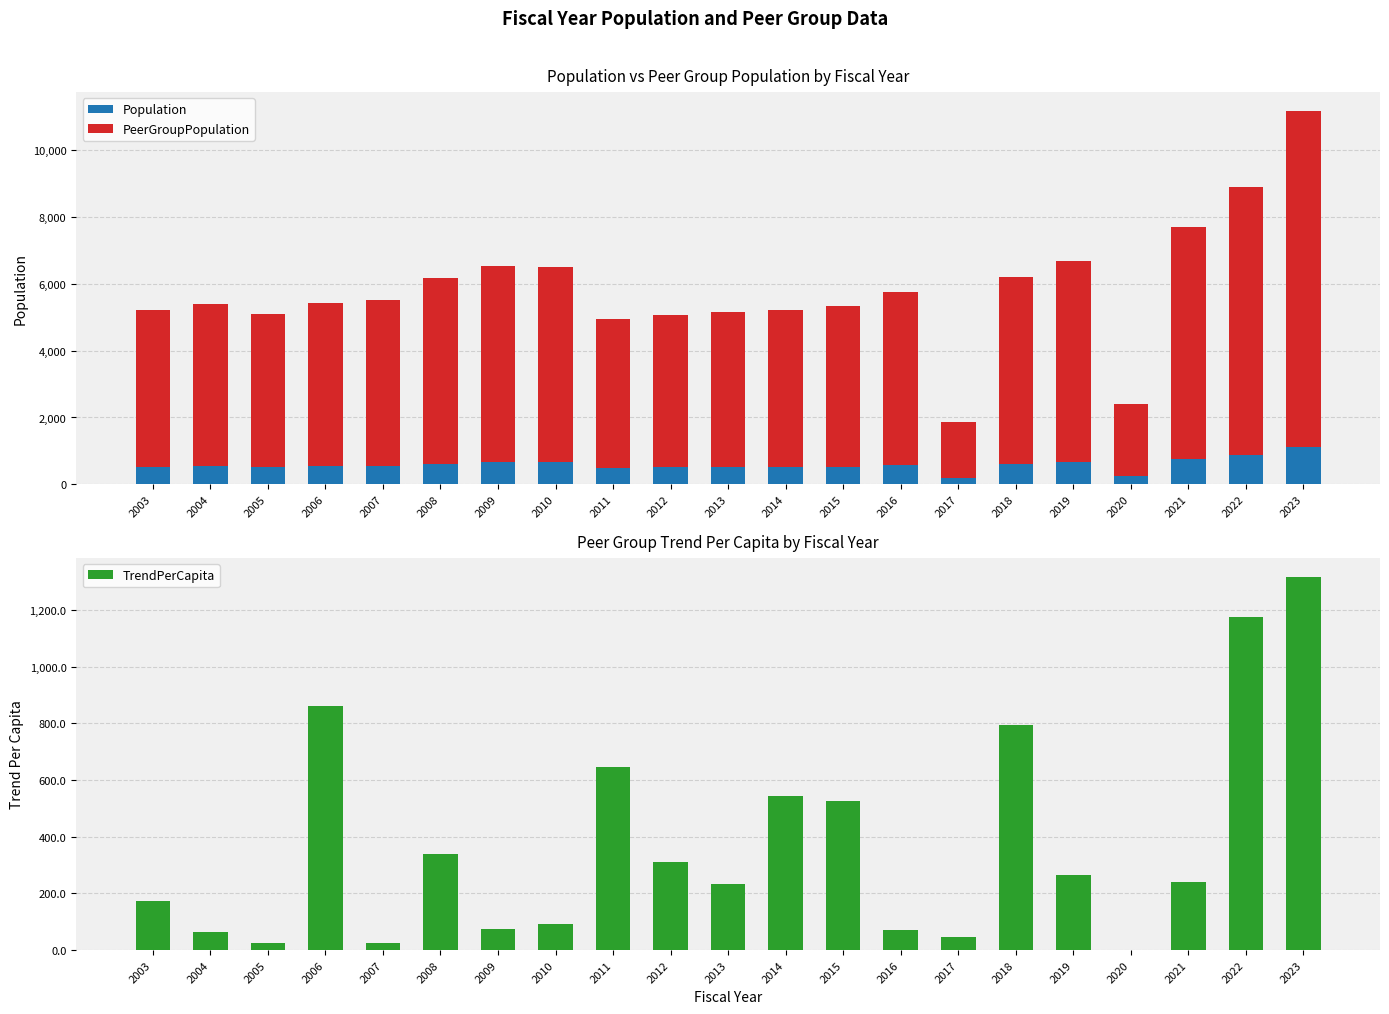

How many distinct data groups are displayed?

3